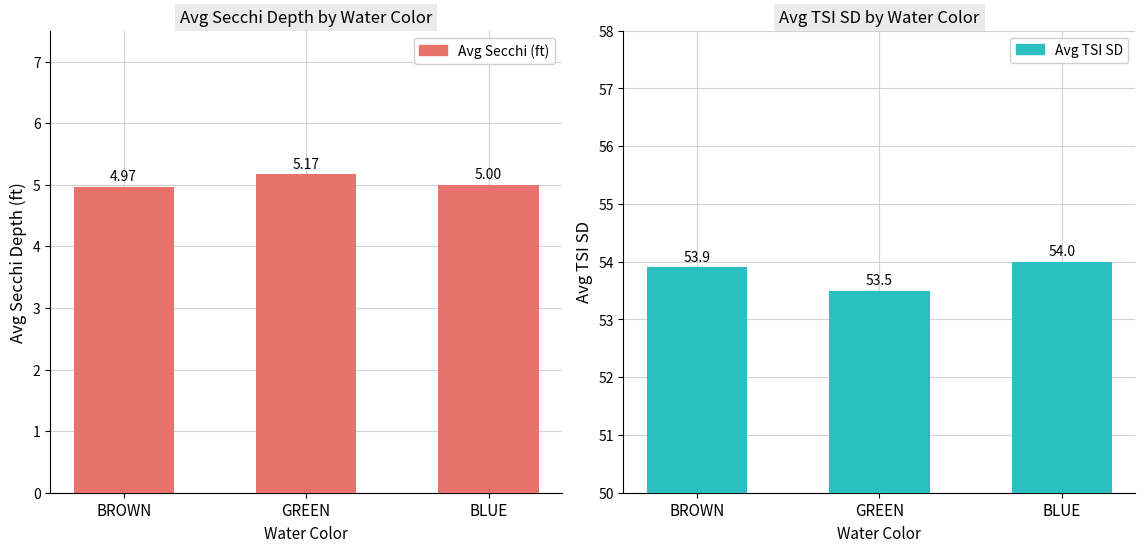

What are all the series names shown in the legend?

Avg Secchi (ft), Avg TSI SD